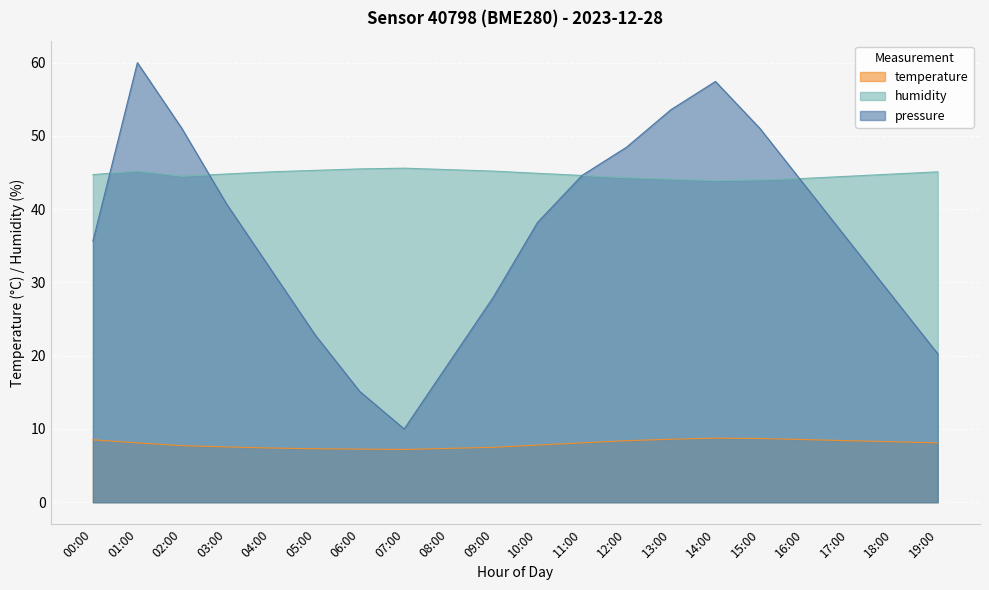

Which series changed the most between 03:00 and 14:00?

pressure